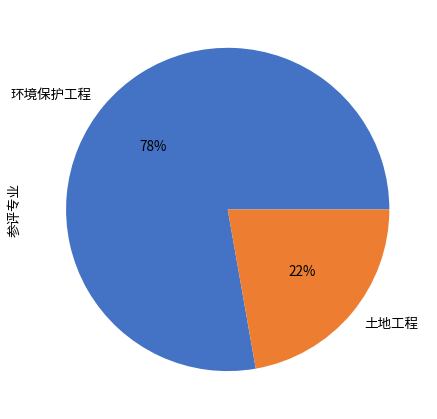

Which has a higher value, 环境保护工程 or 土地工程?

环境保护工程